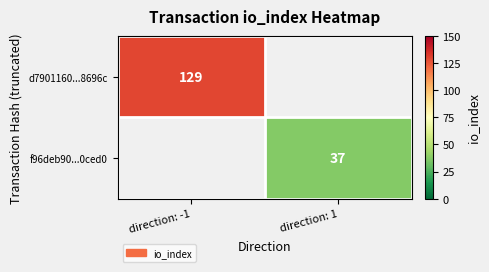

True or false: d7901160...8696c has a value of 60 at direction: -1.

False